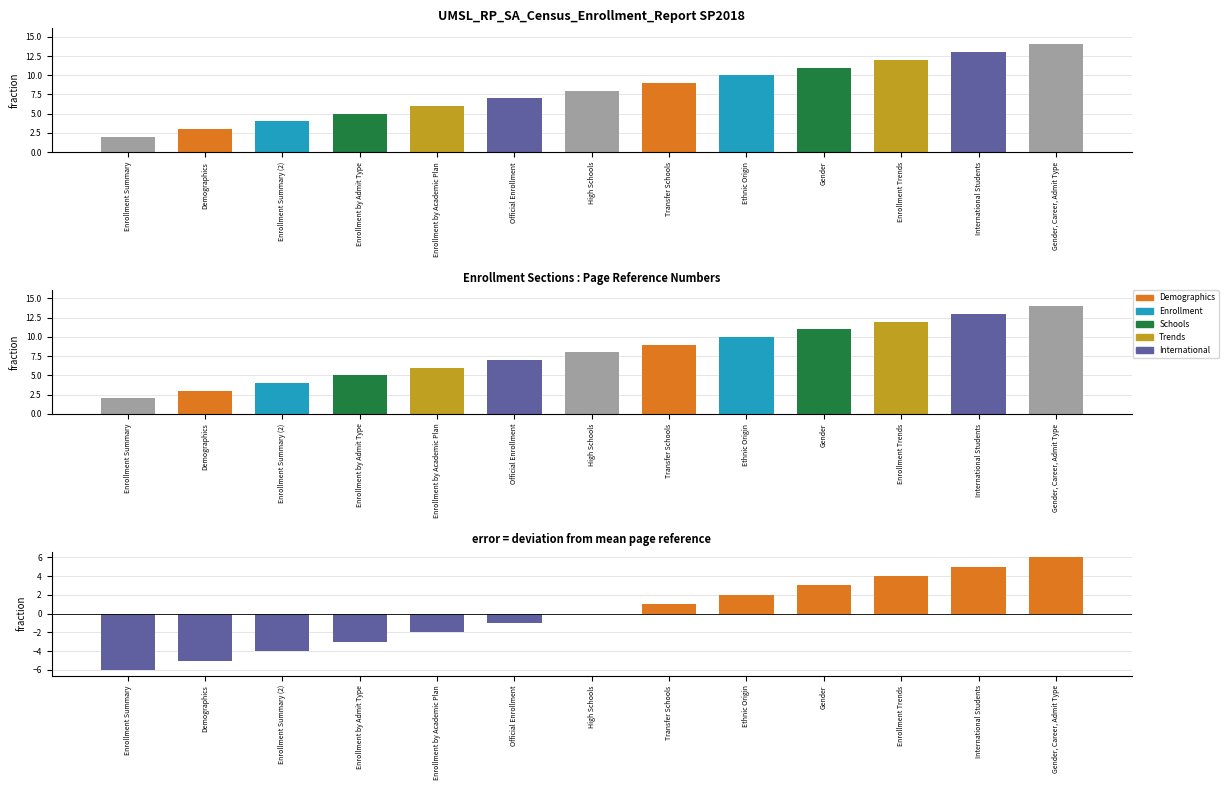

Is the value of col_2 deviation at Demographics greater than the value of col_2 at Enrollment Summary?

No